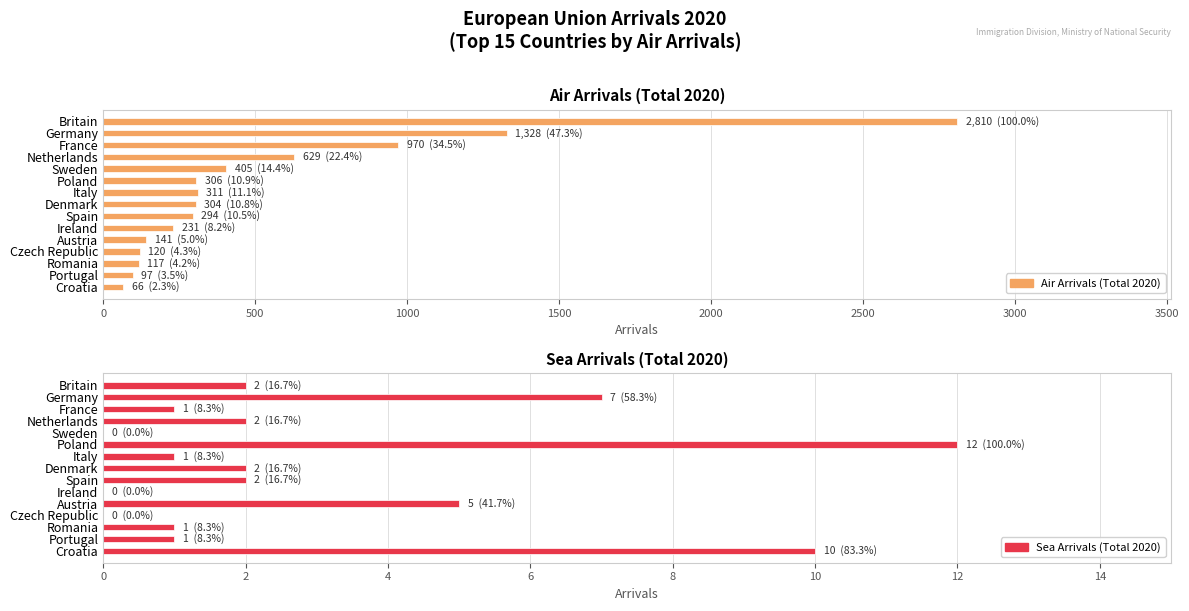

What is the value of the Sea Arrivals (Total 2020) bar at the 8th from the left?

2